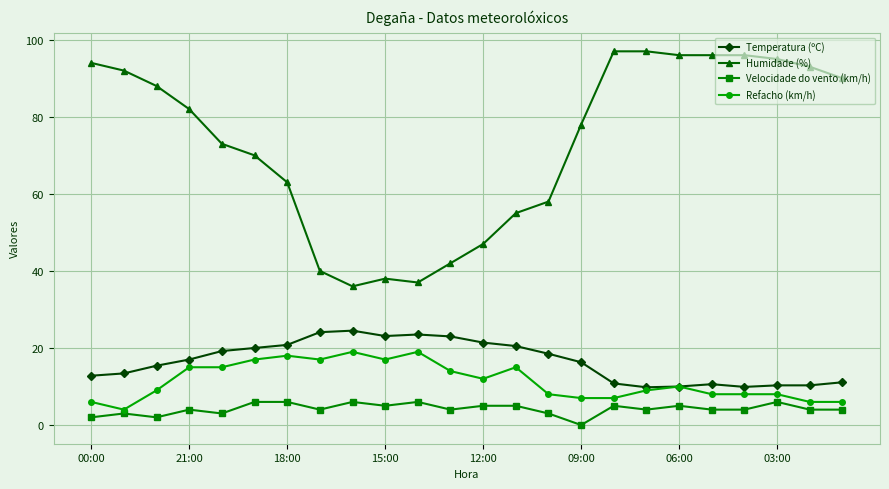

Which series has the largest range (max minus min)?

Humidade (%)